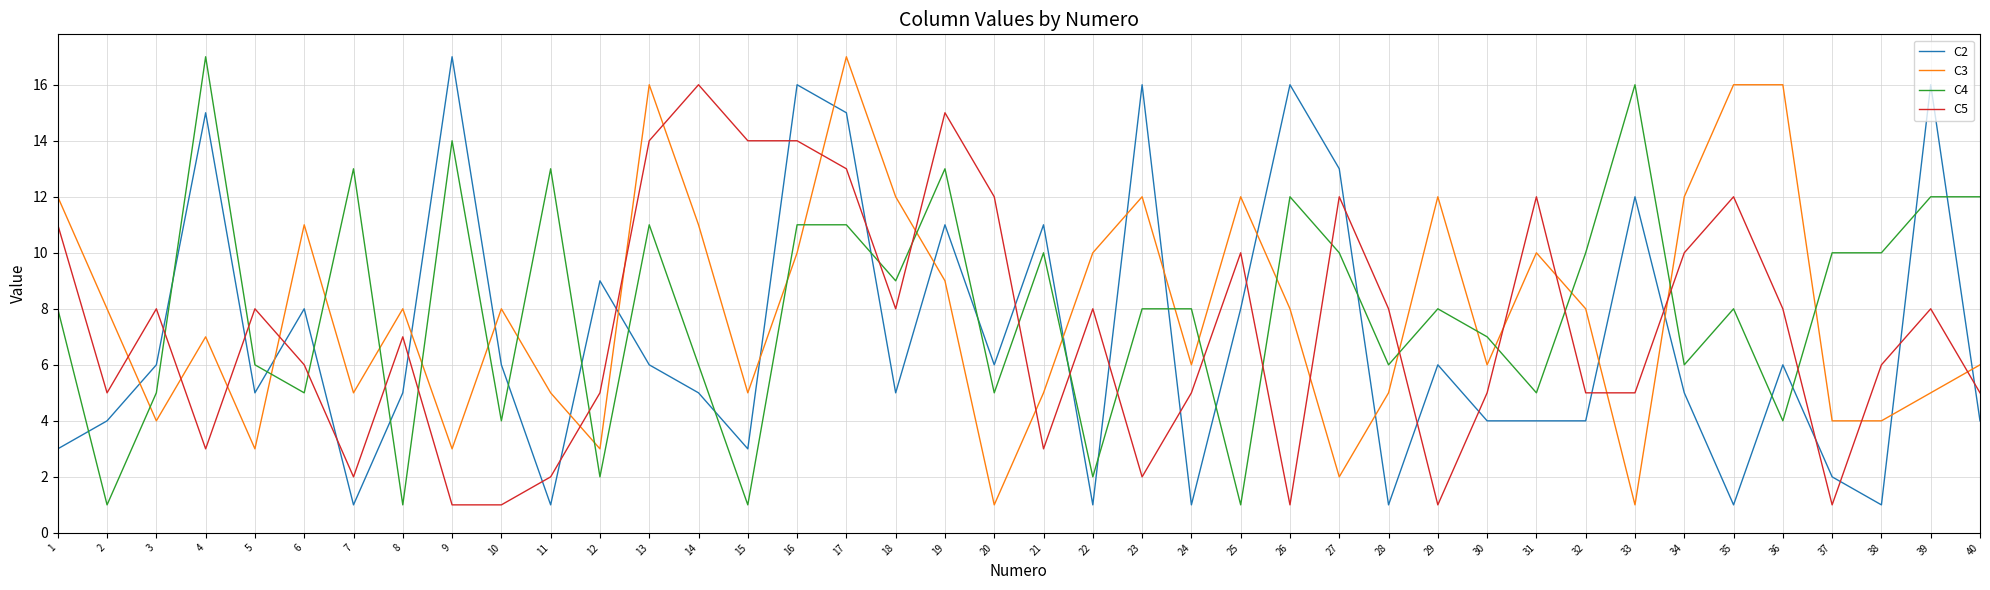

Between 12 and 37, which series saw the biggest shift?

C4